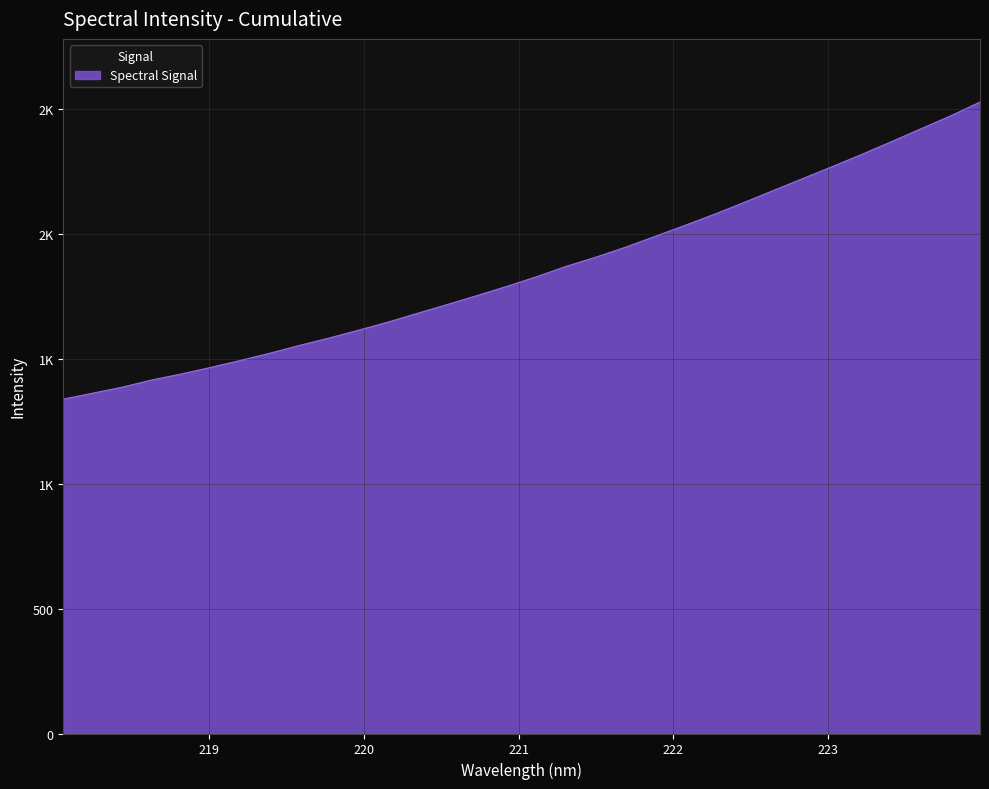

Is this an area chart (filled region under the line)?

Yes